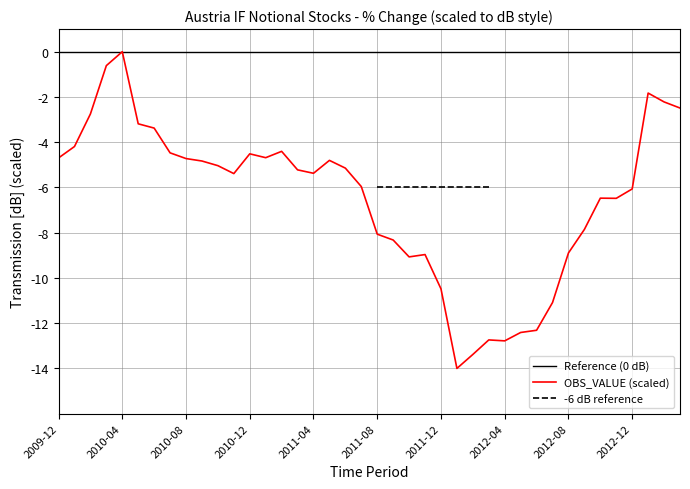

Which has a higher value, 2012-09 or 2011-03?

2011-03